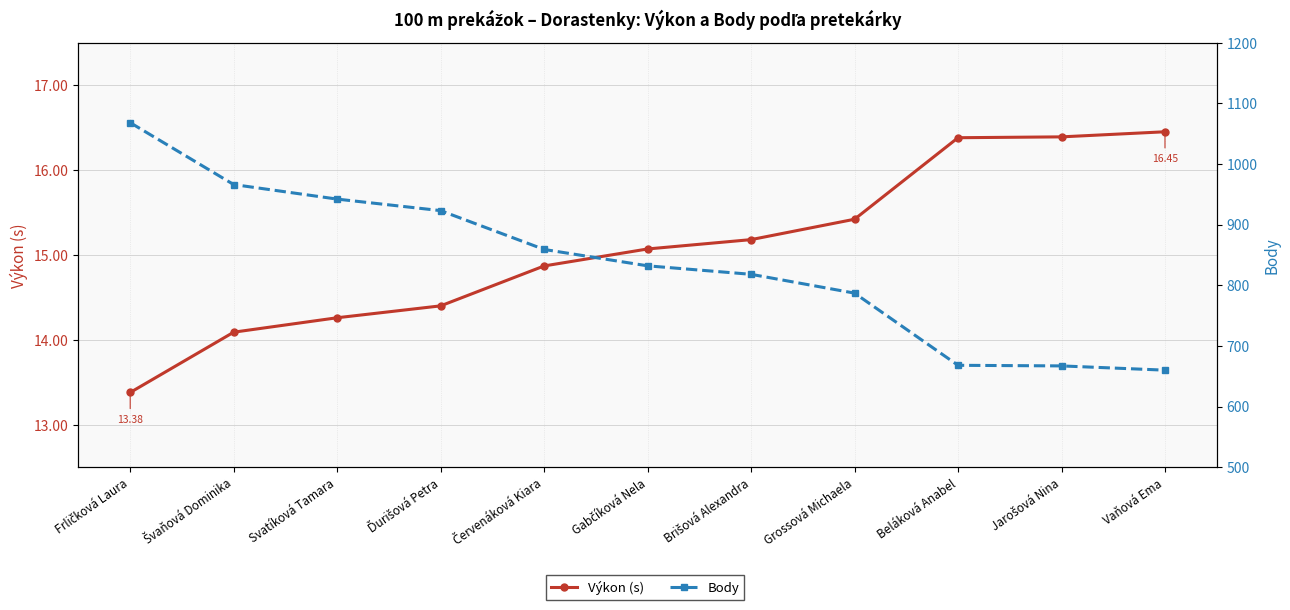

At Brišová Alexandra, list the series in order from largest to smallest.

Body, Výkon (s)